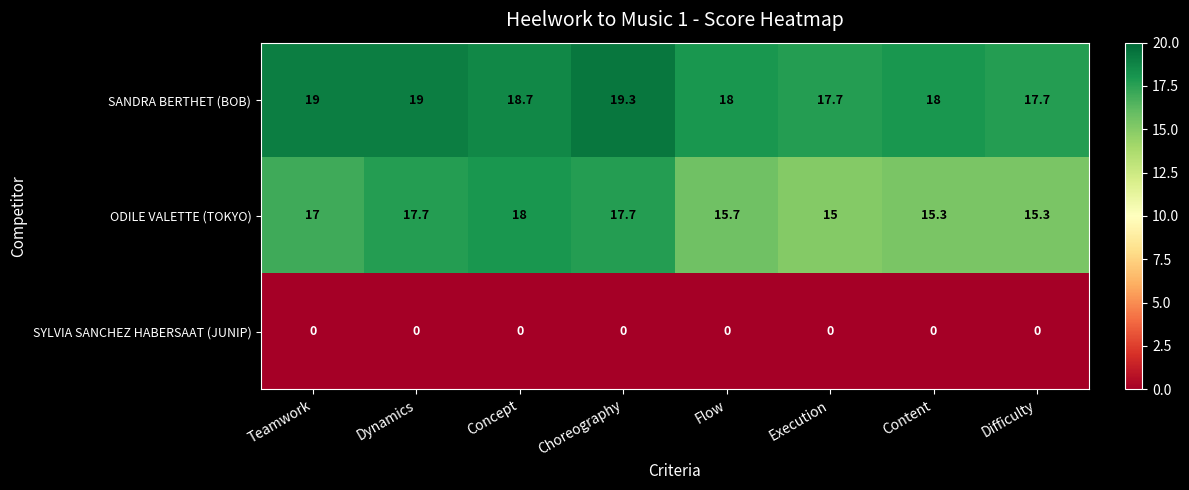

Reading left to right, list all the values displayed in this chart.

SANDRA BERTHET (BOB): Teamwork=19.0	Dynamics=19.0	Concept=18.7	Choreography=19.3	Flow=18.0	Execution=17.7	Content=18.0	Difficulty=17.7
ODILE VALETTE (TOKYO): Teamwork=17.0	Dynamics=17.7	Concept=18.0	Choreography=17.7	Flow=15.7	Execution=15.0	Content=15.3	Difficulty=15.3
SYLVIA SANCHEZ HABERSAAT (JUNIP): Teamwork=0.0	Dynamics=0.0	Concept=0.0	Choreography=0.0	Flow=0.0	Execution=0.0	Content=0.0	Difficulty=0.0